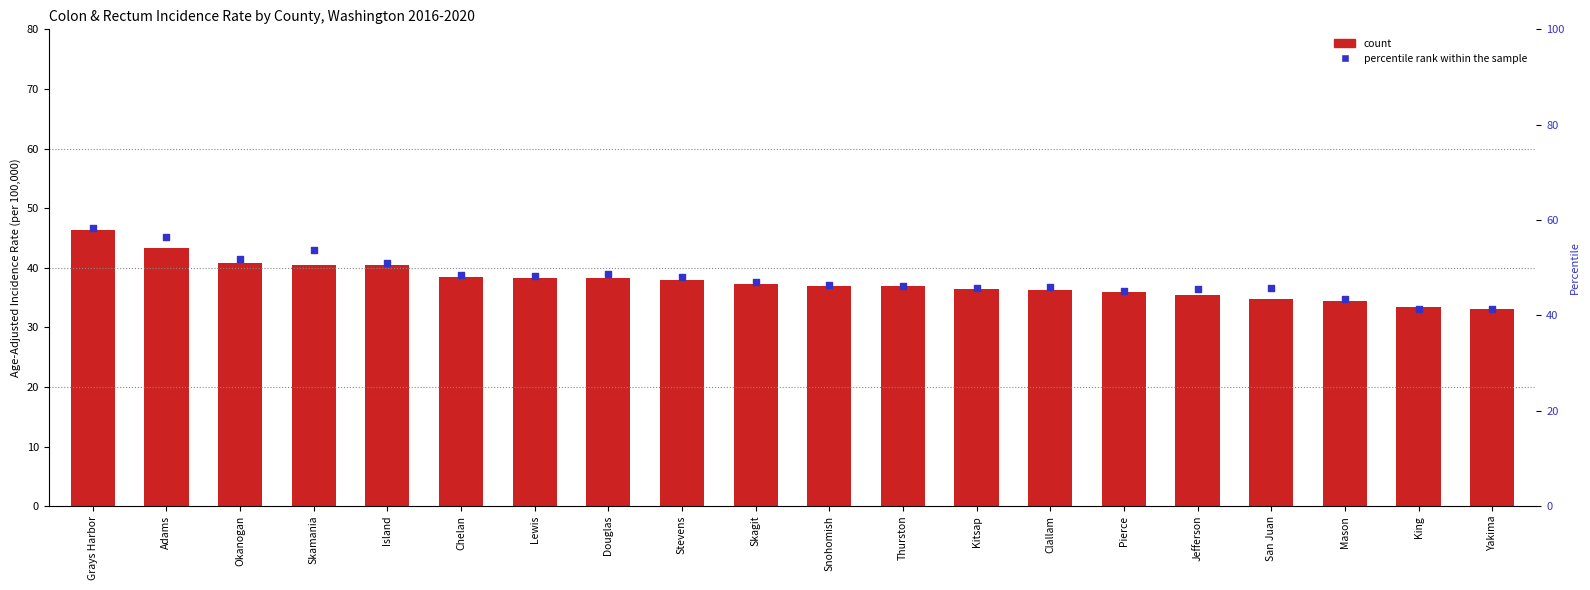

What is the total value across all series at Thurston?

73.9